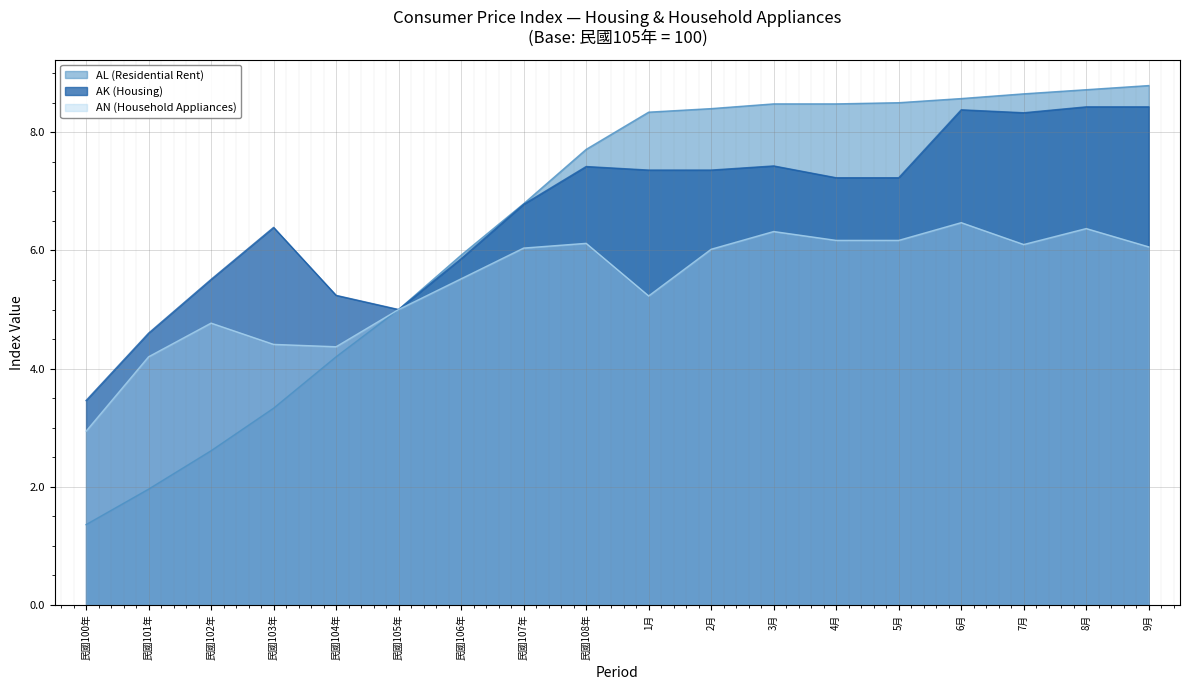

True or false: AL (Residential Rent) and AK (Housing) intersect in this chart.

False